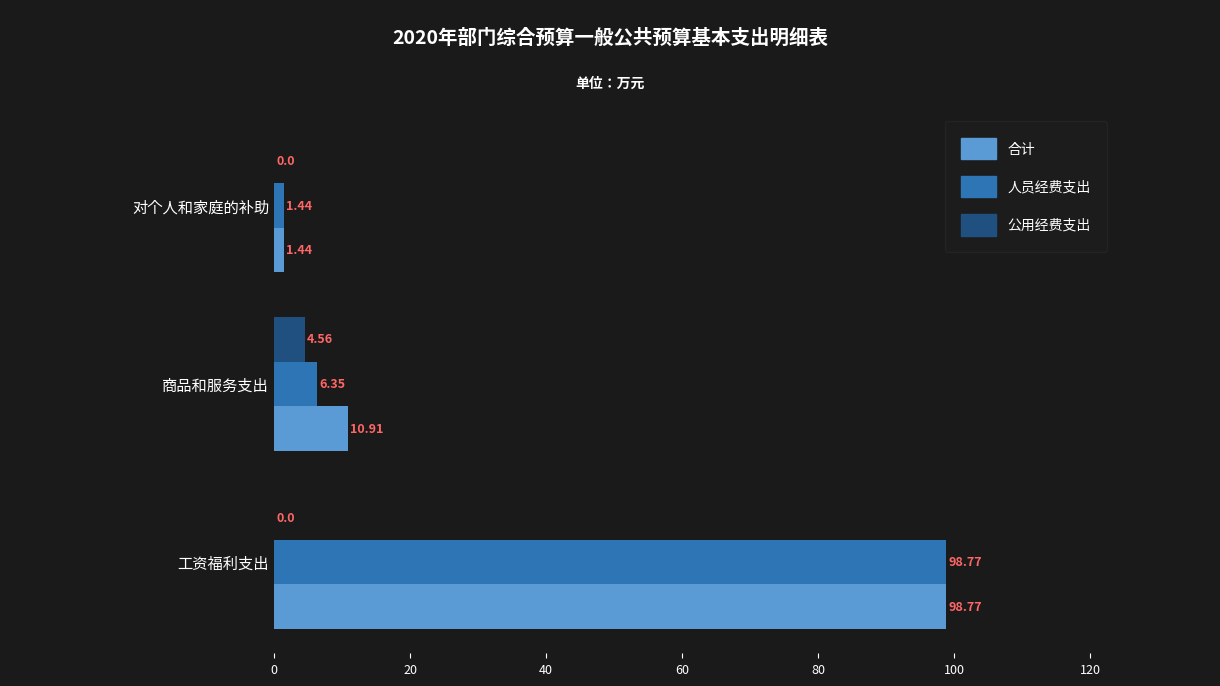

At which label does 合计 reach its peak?

工资福利支出